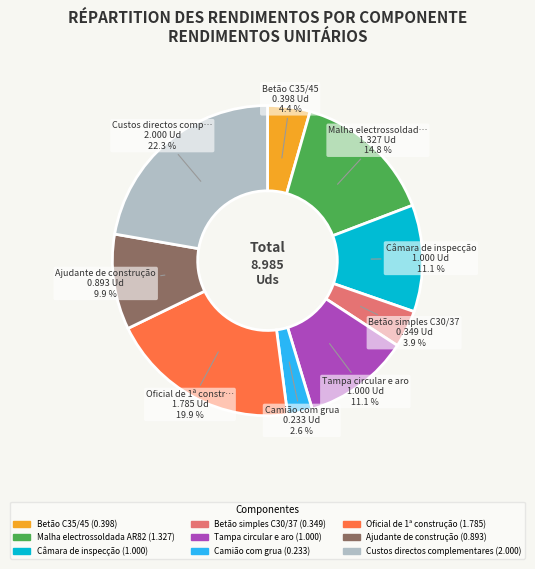

Does any single category account for the majority?

No